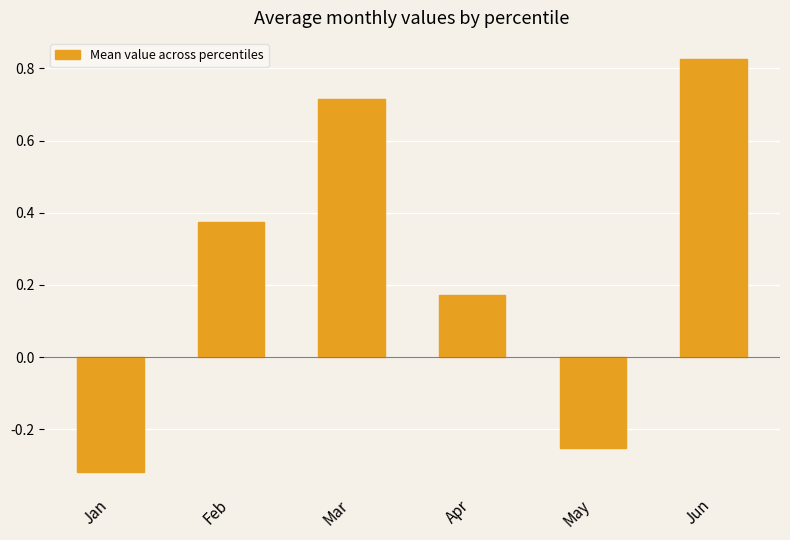

Rank the categories by value from highest to lowest.

Jun, Mar, Feb, Apr, May, Jan